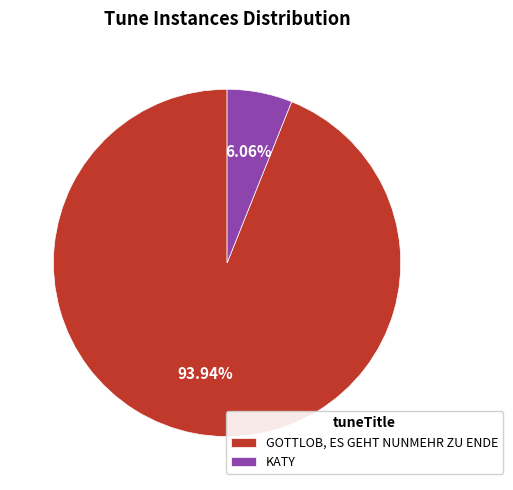

Count the number of slices in the pie.

2